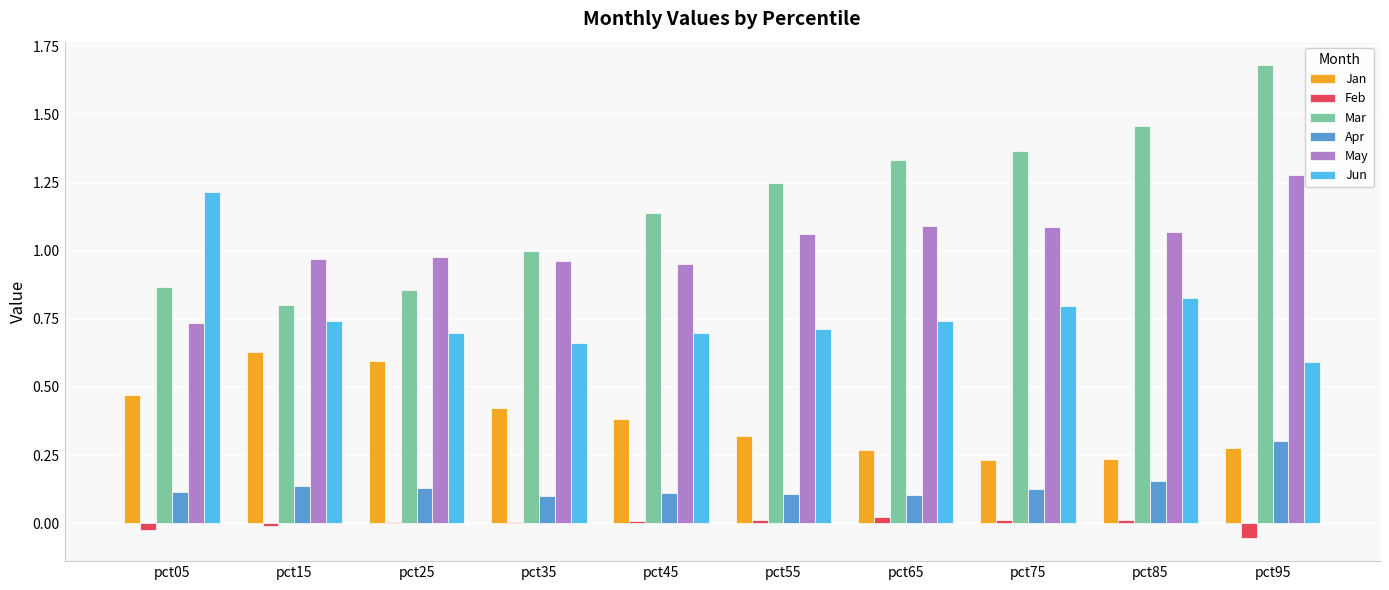

What is the sum of all Jun values?

7.7